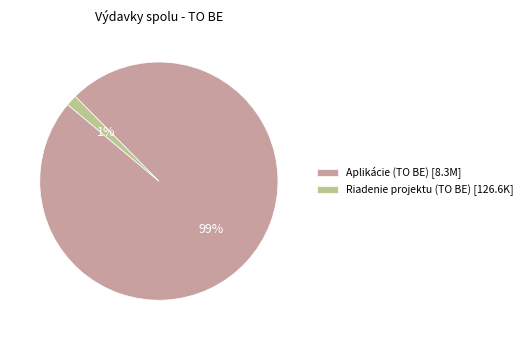

Do Riadenie projektu (TO BE) [126.6K] and Aplikácie (TO BE) [8.3M] together represent more than half of the pie?

Yes